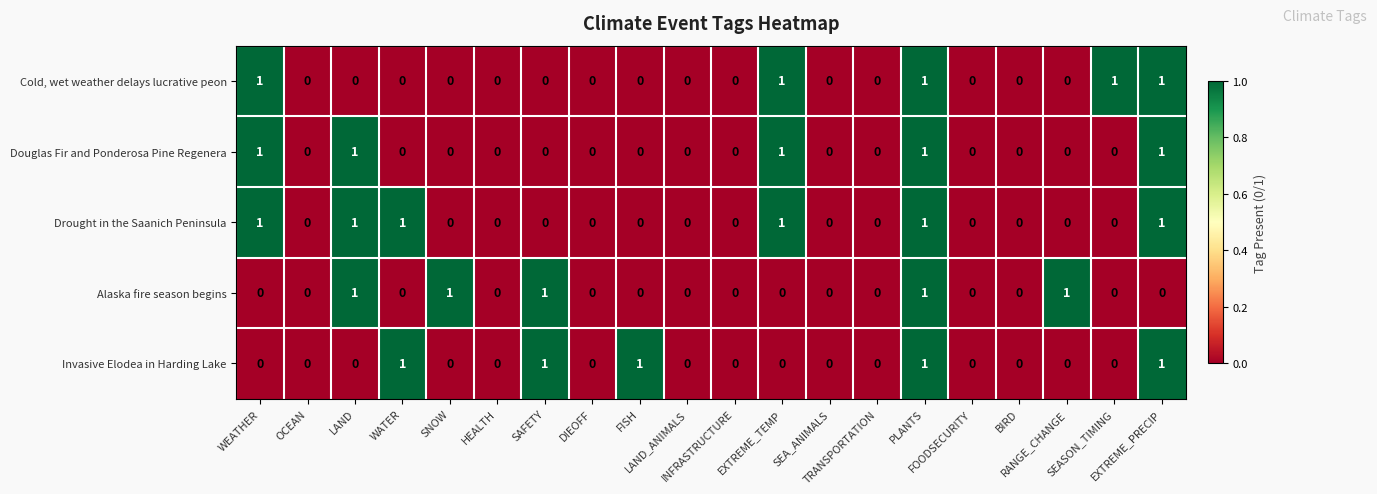

Which series has the largest total across all categories?

Drought in the Saanich Peninsula